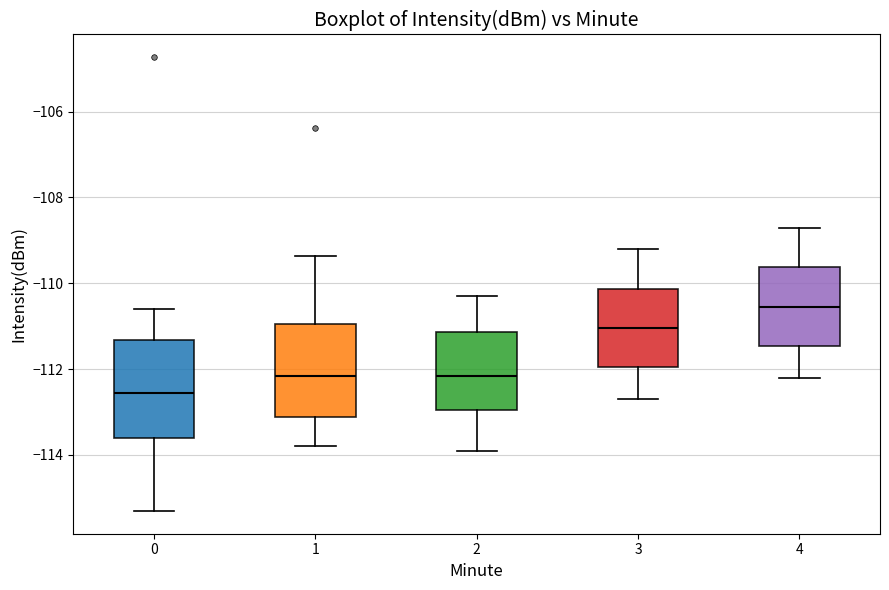

Reading left to right, read every box against the y-axis: the position of its median line, the range the box covers, and the ends of its whiskers. The values are not printed on the chart, so give them approximately, as read against the axis.

0: median -112.6, box -113.6 to -111.4, whiskers -115.4 to -110.6
1: median -112.2, box -113.2 to -111.0, whiskers -113.8 to -109.4
2: median -112.2, box -113.0 to -111.2, whiskers -113.8 to -110.2
3: median -111.0, box -112.0 to -110.2, whiskers -112.6 to -109.2
4: median -110.6, box -111.4 to -109.6, whiskers -112.2 to -108.6